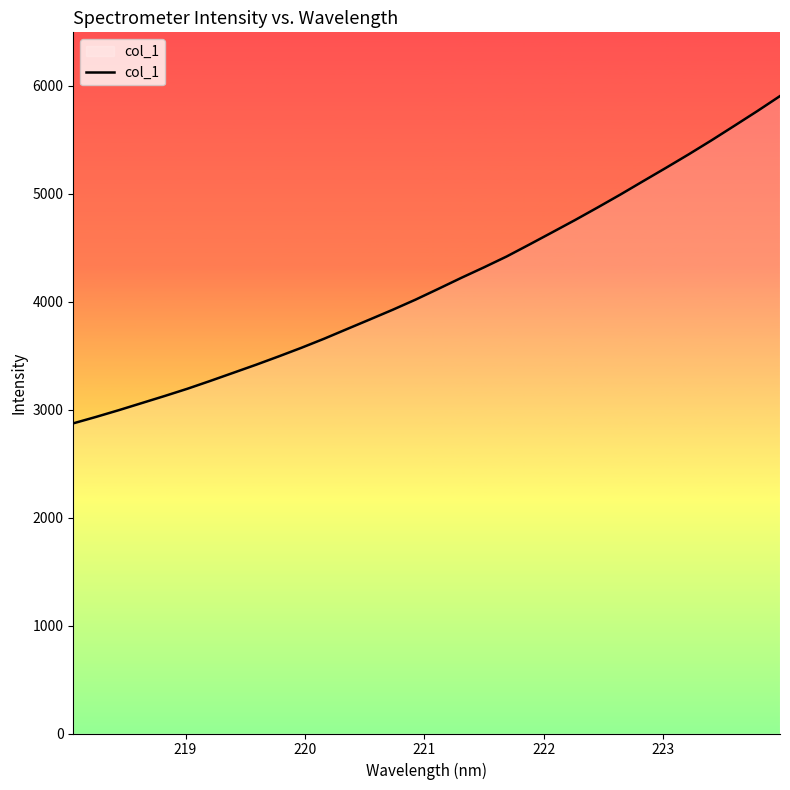

What is the maximum value shown in the chart?

5902.6